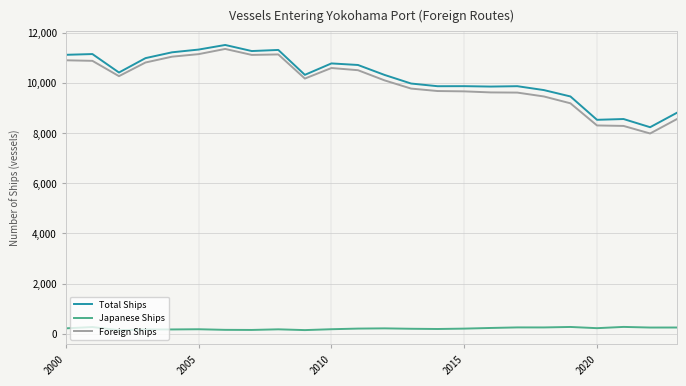

What is the difference between the maximum and minimum values in the Foreign Ships series?

3368